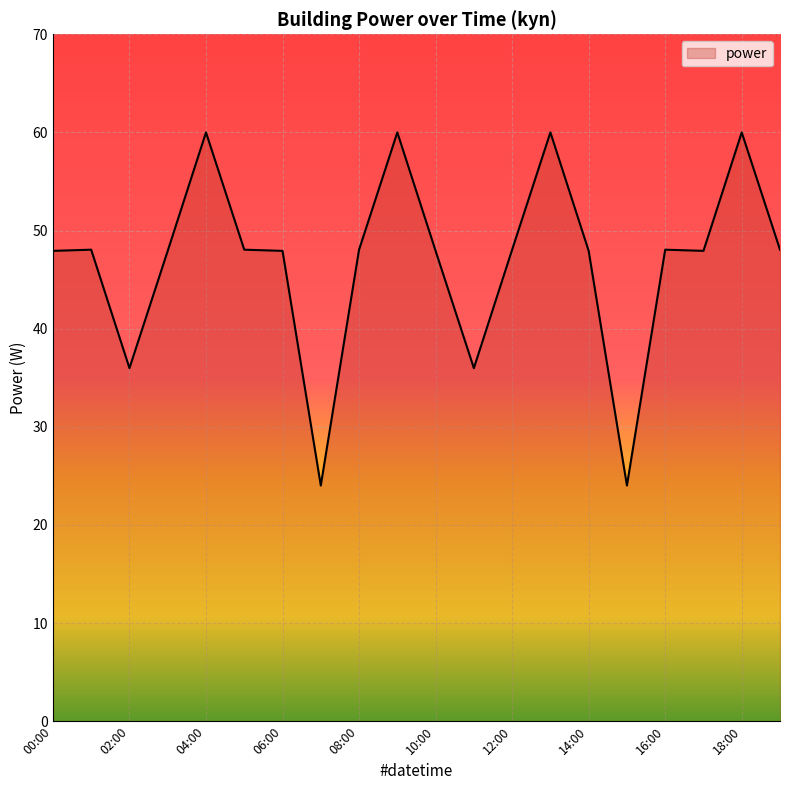

What is the maximum value shown in the chart?

60.0